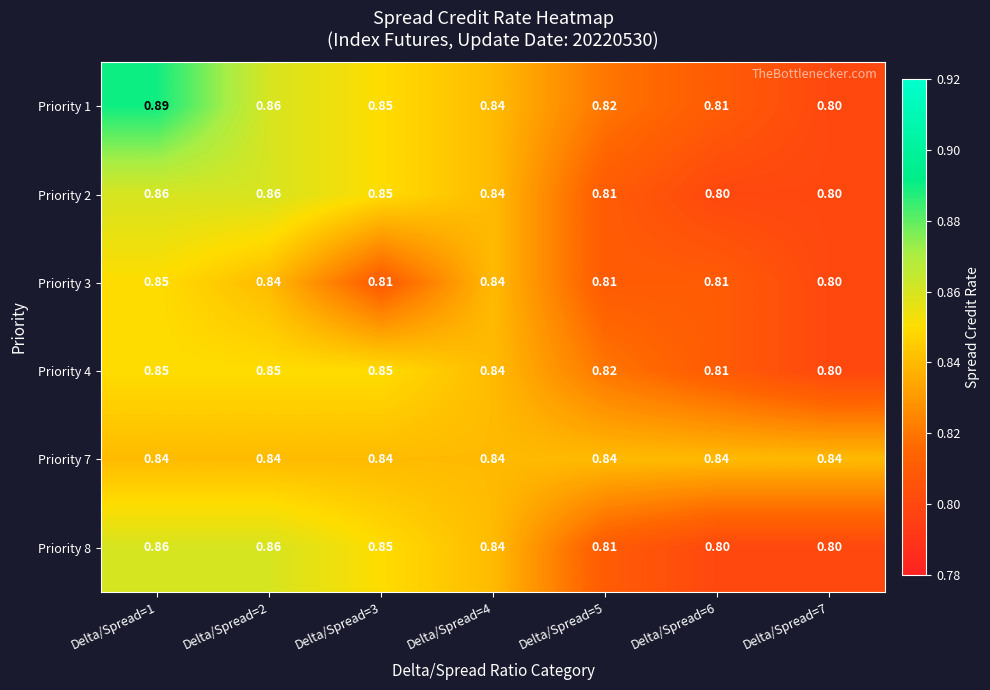

Is the value of Priority 1 at Delta/Spread=6 greater than the value of Priority 8 at Delta/Spread=7?

Yes